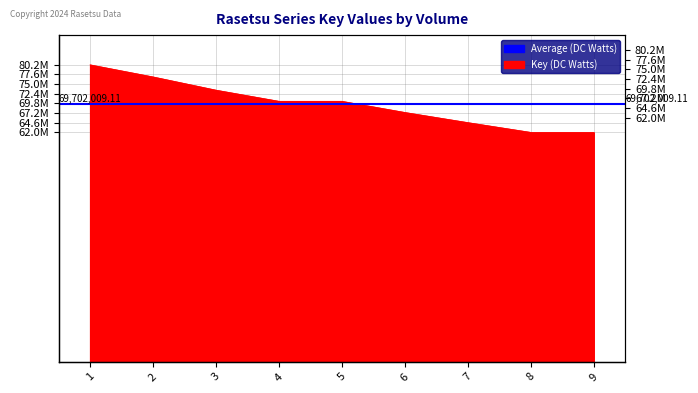

How many data points are less than 70383783?

4